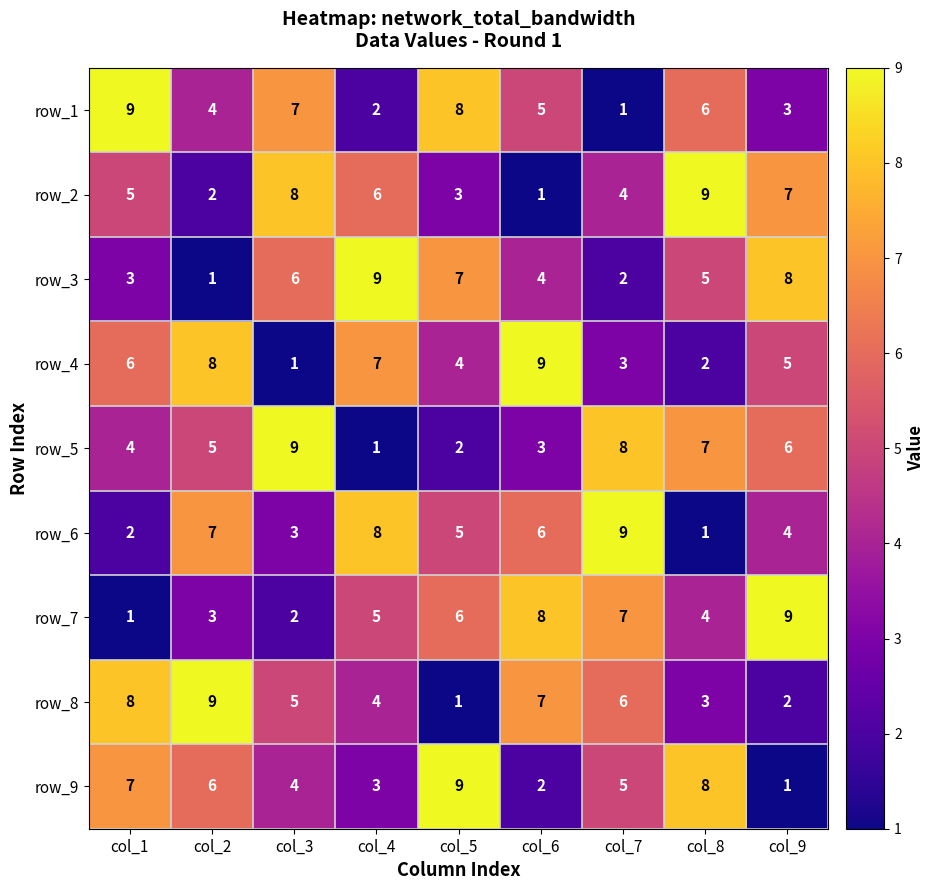

At how many categories does at least one series exceed 3?

9